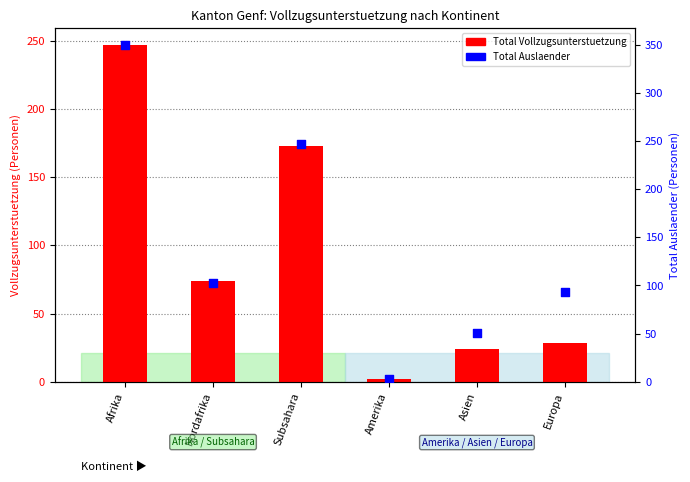

At which category is the sum across all series the highest?

Afrika